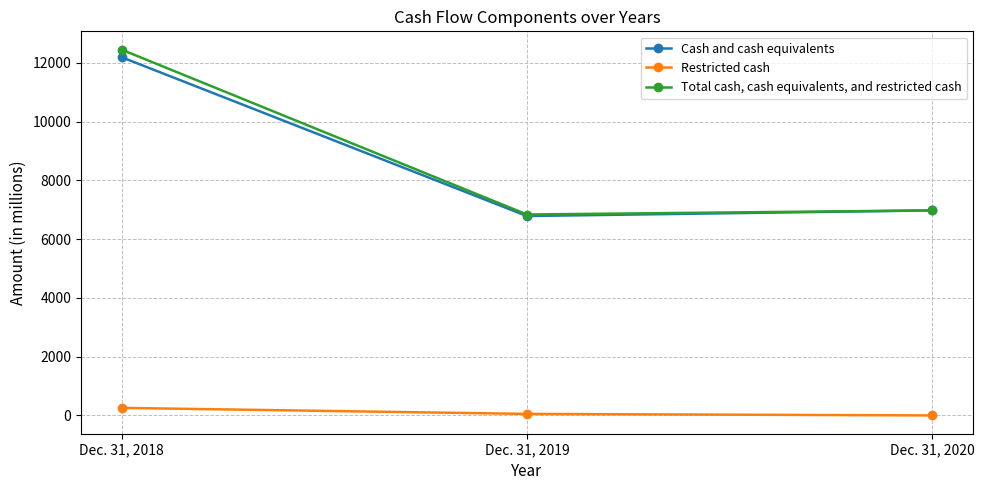

The value of Total cash, cash equivalents, and restricted cash at Dec. 31, 2020 is 6979. True or false?

True